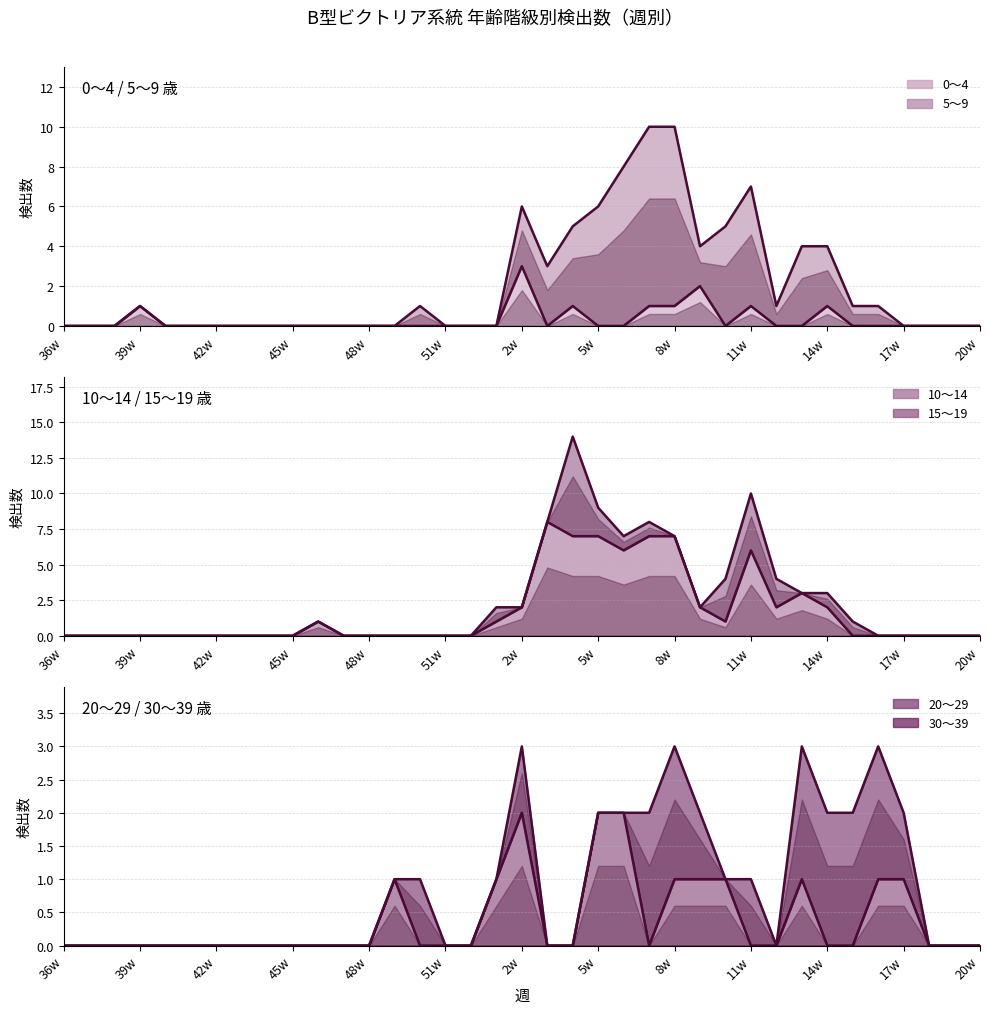

What is the difference between the maximum and minimum values in the 0～4 (line) series?

3